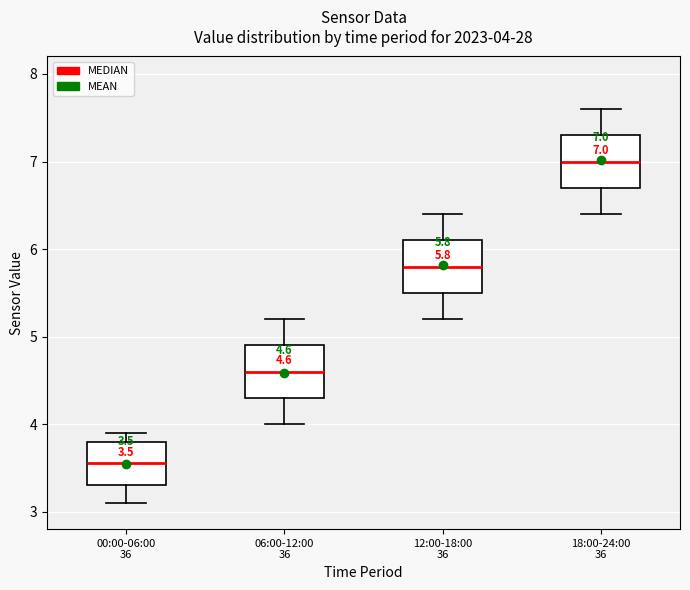

Which box has the highest median line?

18:00-24:00 36